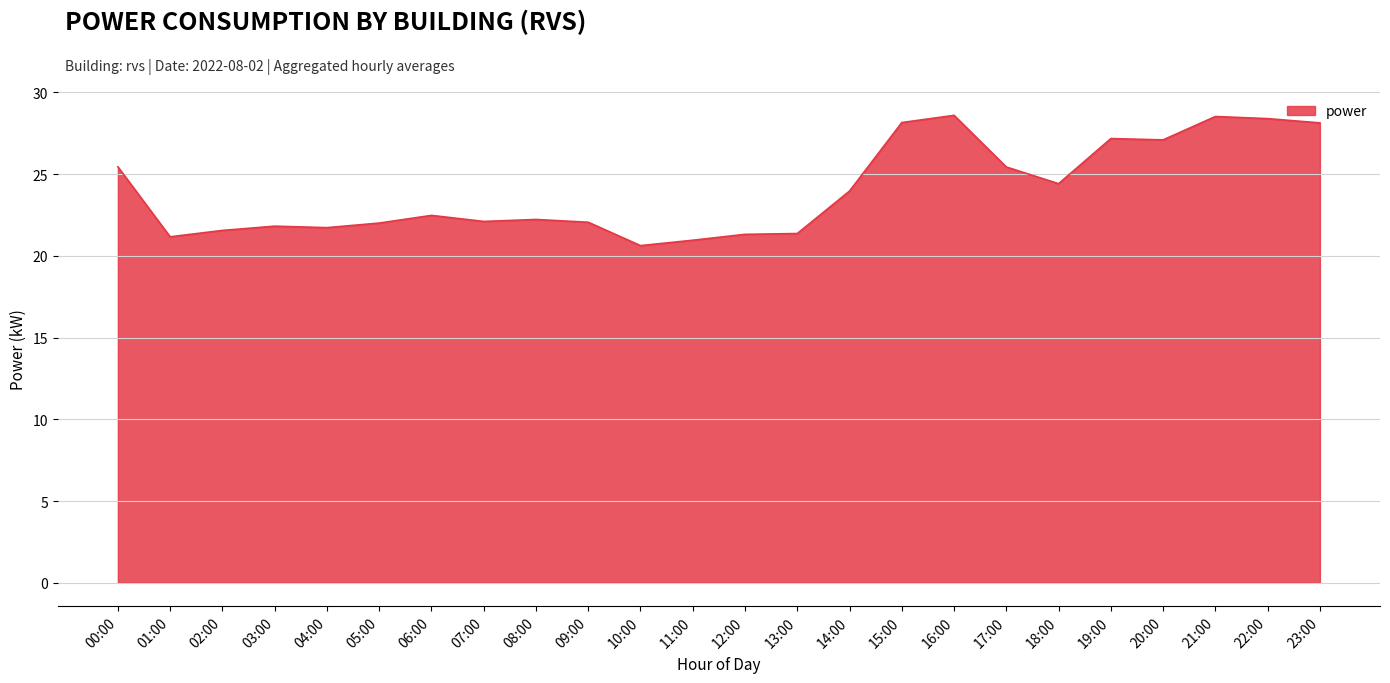

What position from the right is 17:00?

7